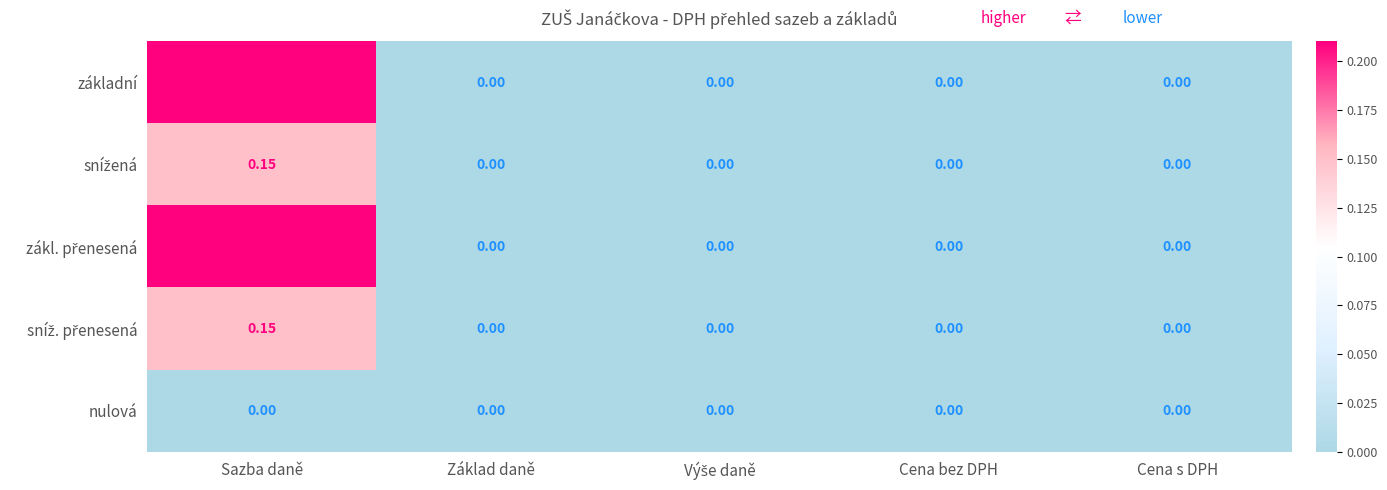

At which category is the sum across all series the highest?

Sazba daně